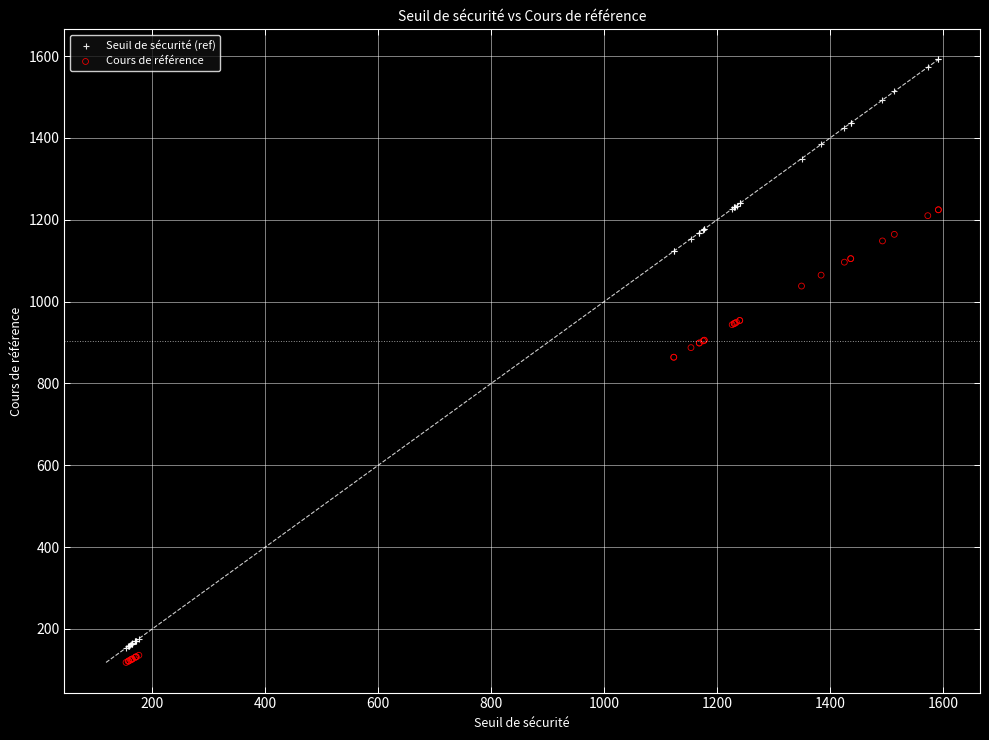

Which series has the largest Y range (max minus min)?

Seuil de sécurité (ref)